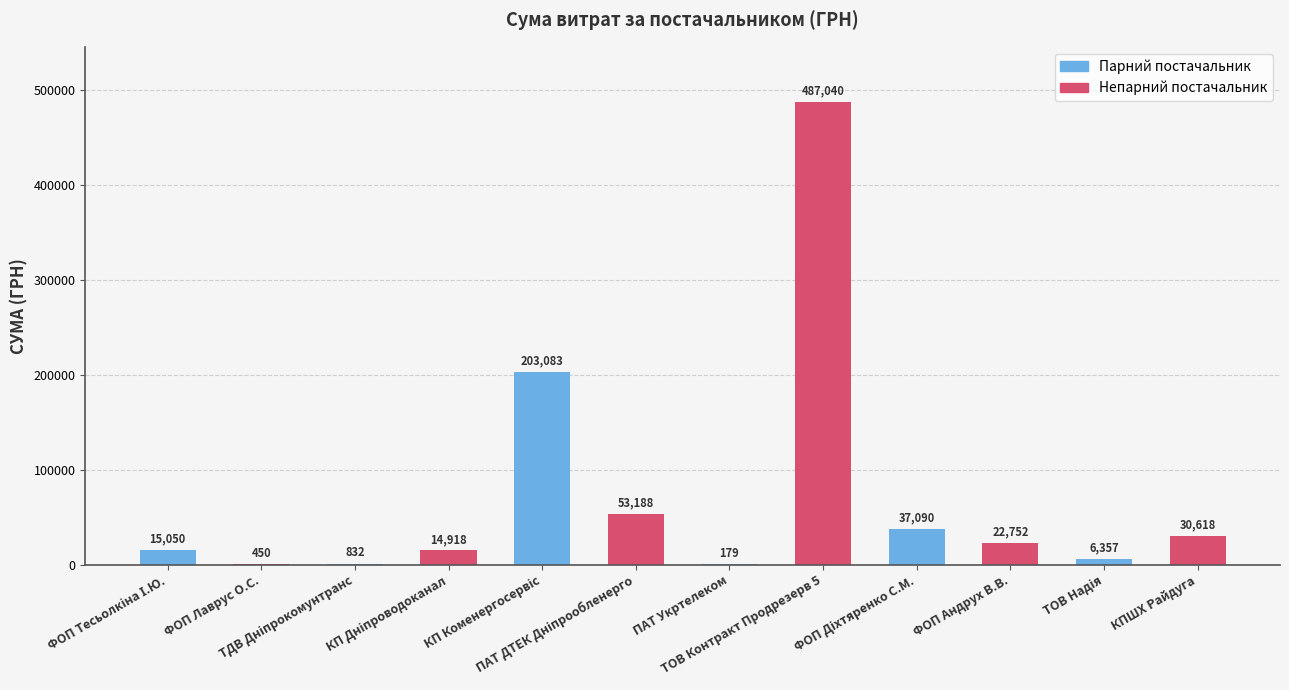

What is the difference between the maximum and minimum values?

486861.2